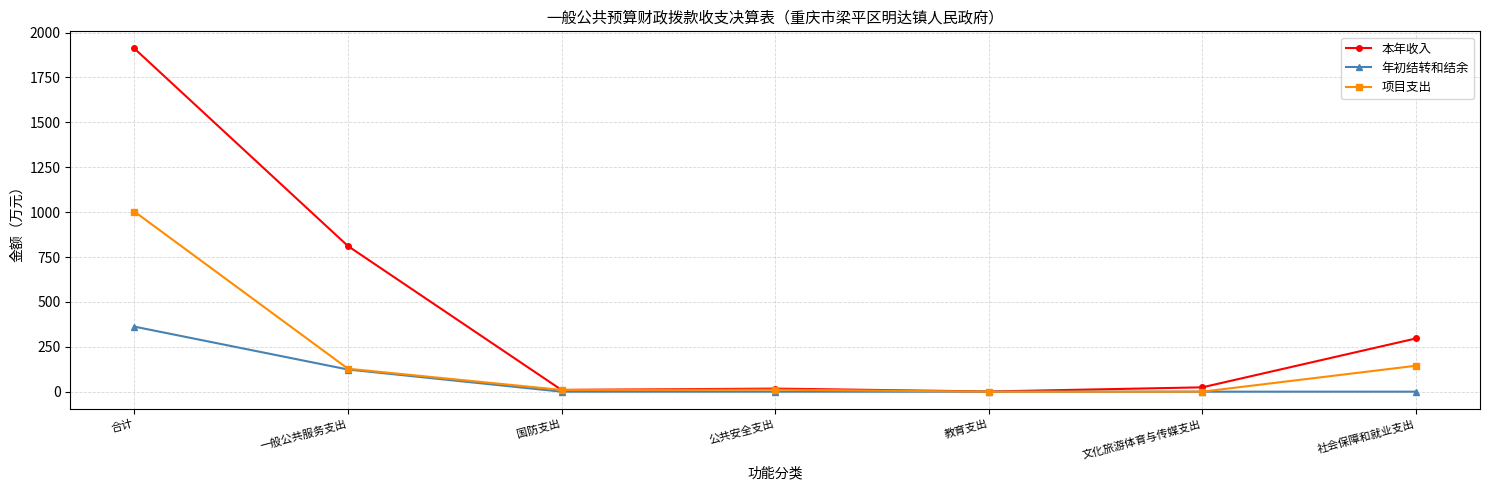

At which category does the chart reach its peak across all series?

合计